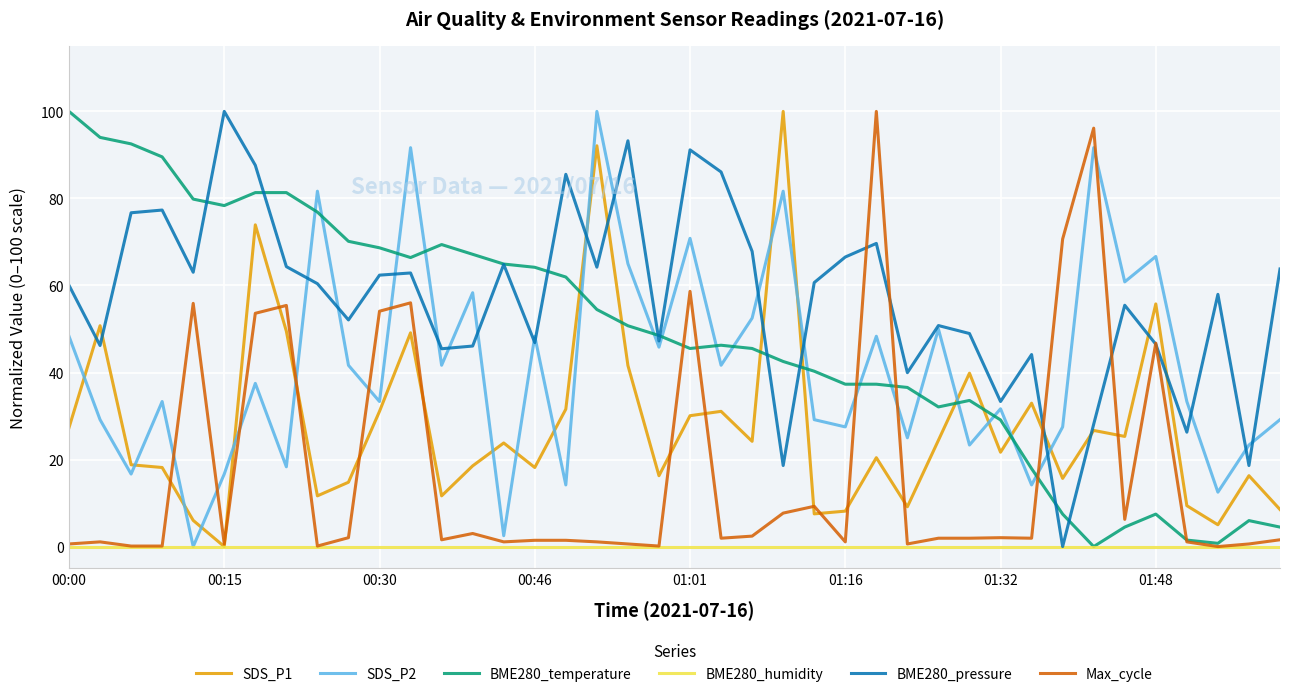

True or false: SDS_P2 has more than 2 points higher than both neighbors.

True